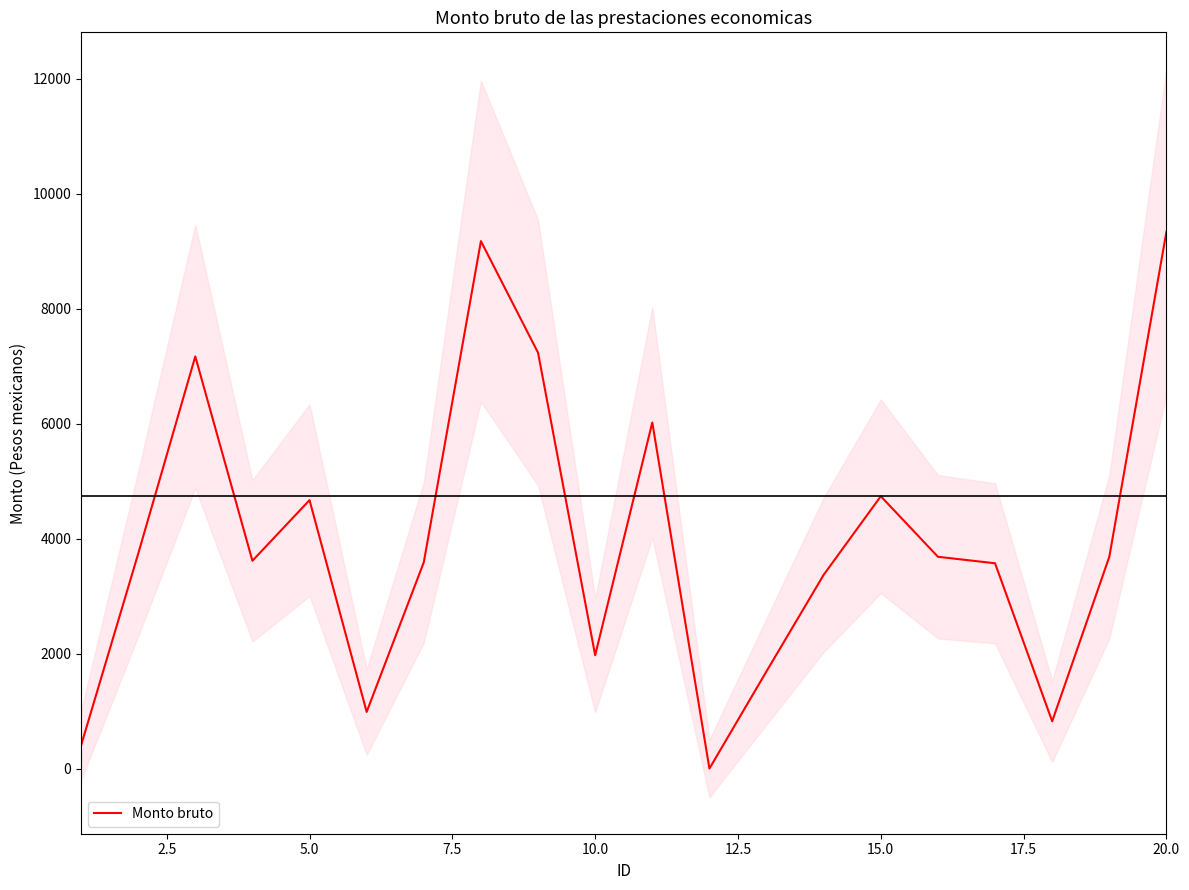

What is the value of the 19th point from the left?

3685.3